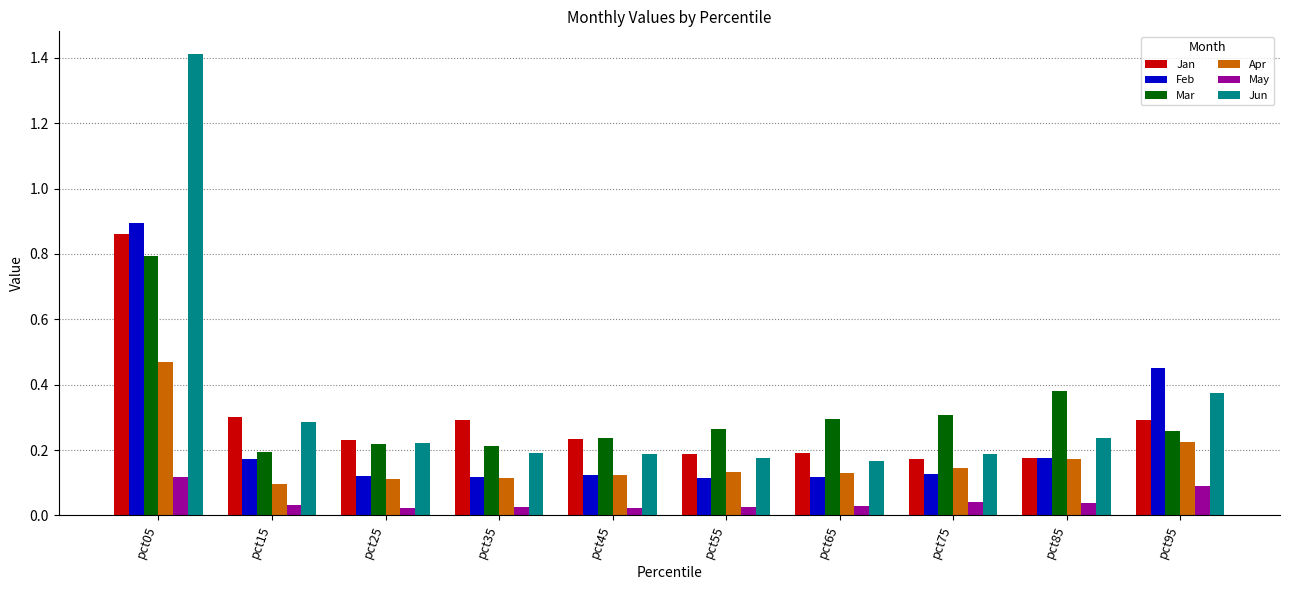

At which category is the sum across all series the highest?

pct05